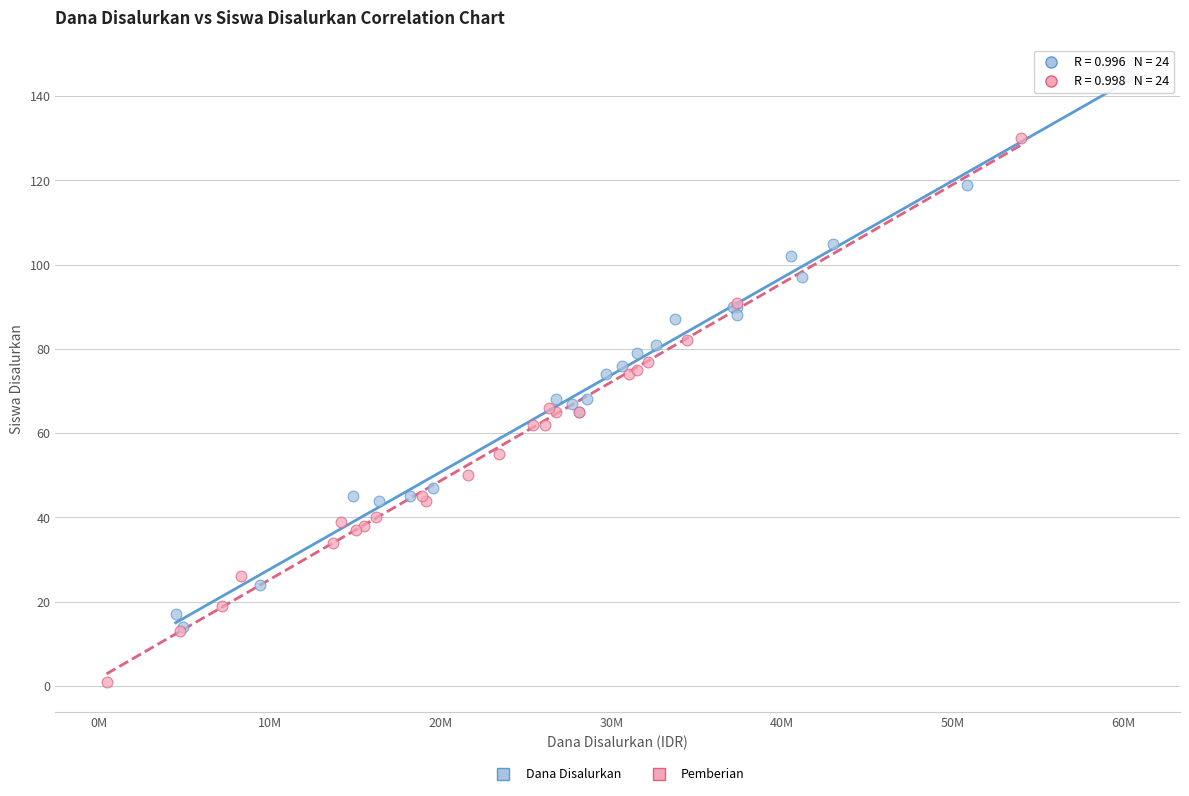

Which series reaches the minimum Y coordinate?

Pemberian